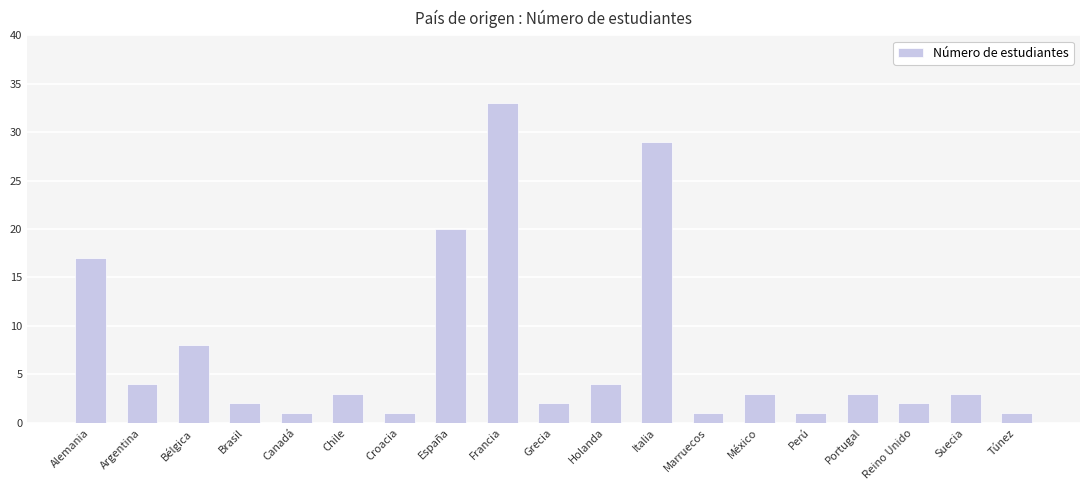

Are the bars horizontal?

No